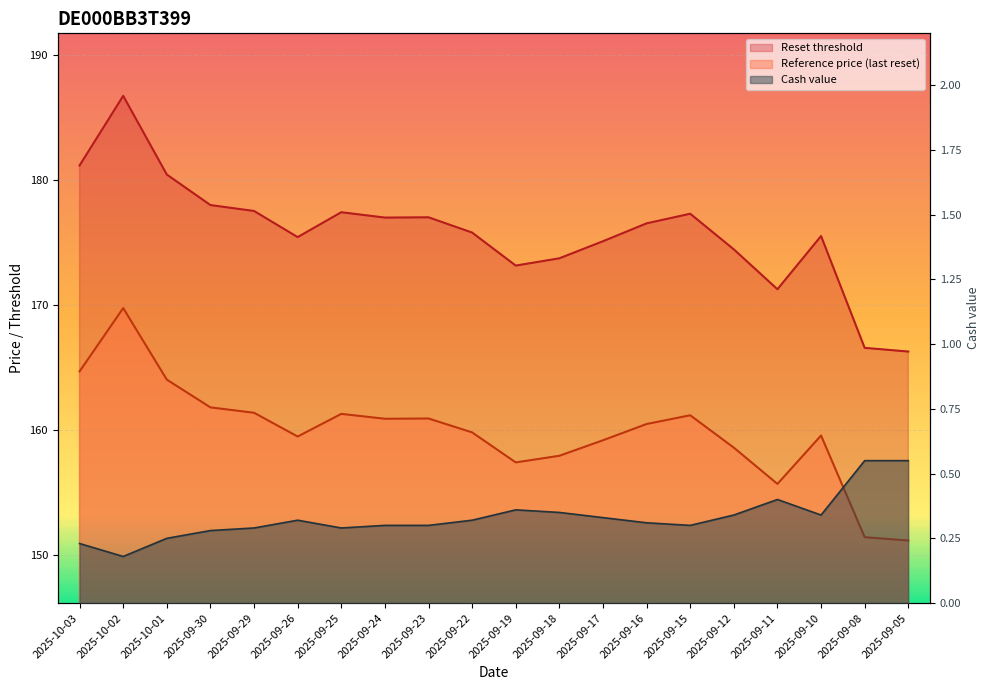

At which category does Reference price (last reset) reach its first local peak?

2025-10-02